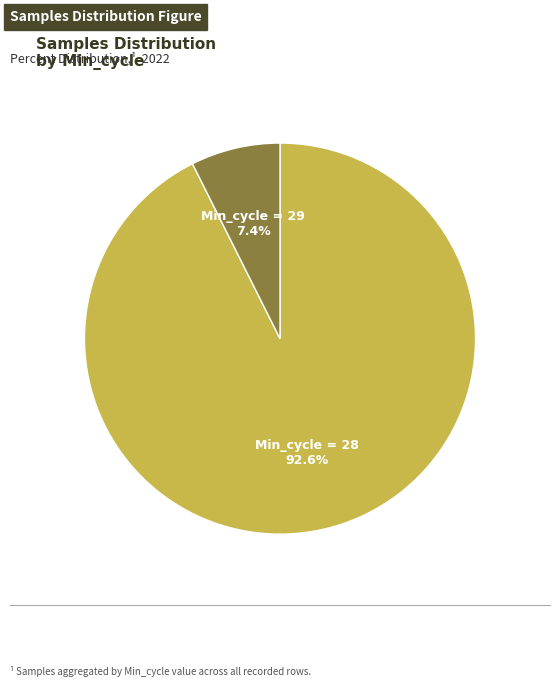

How many slices are in this pie chart?

2